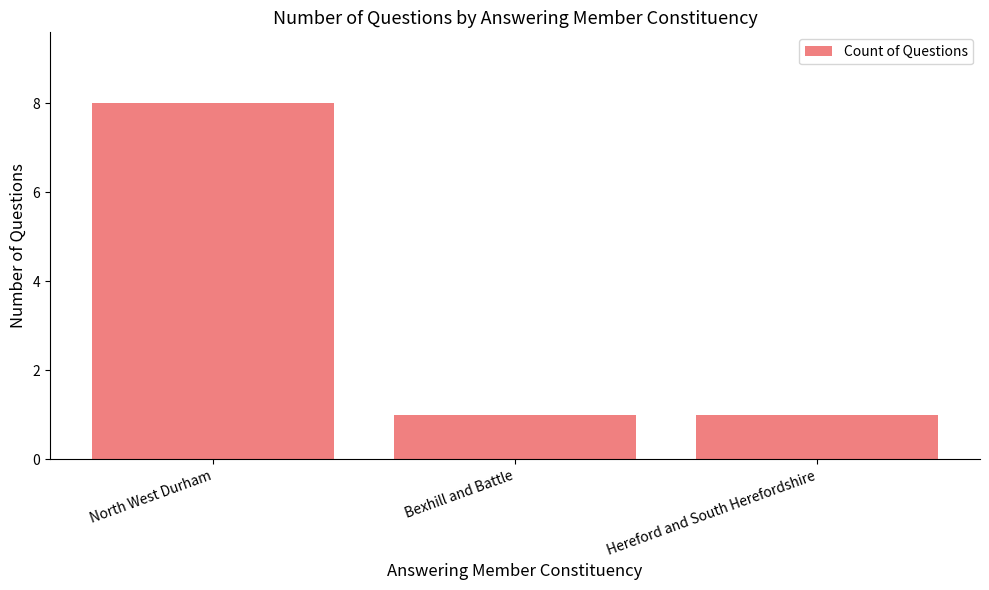

The value at Hereford and South Herefordshire is 2. True or false?

False